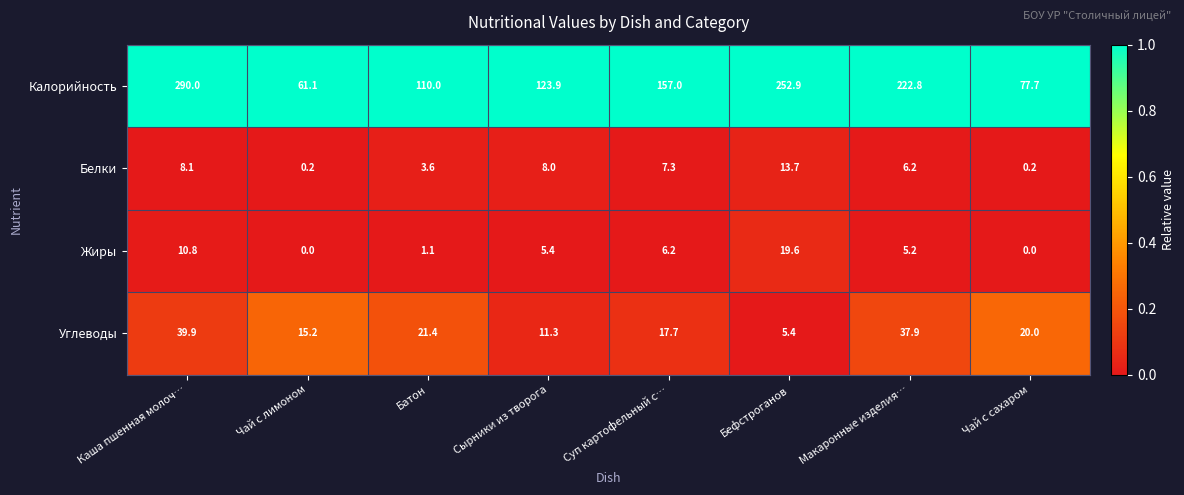

Rank the series by their maximum value, from lowest to highest.

Белки, Жиры, Углеводы, Калорийность